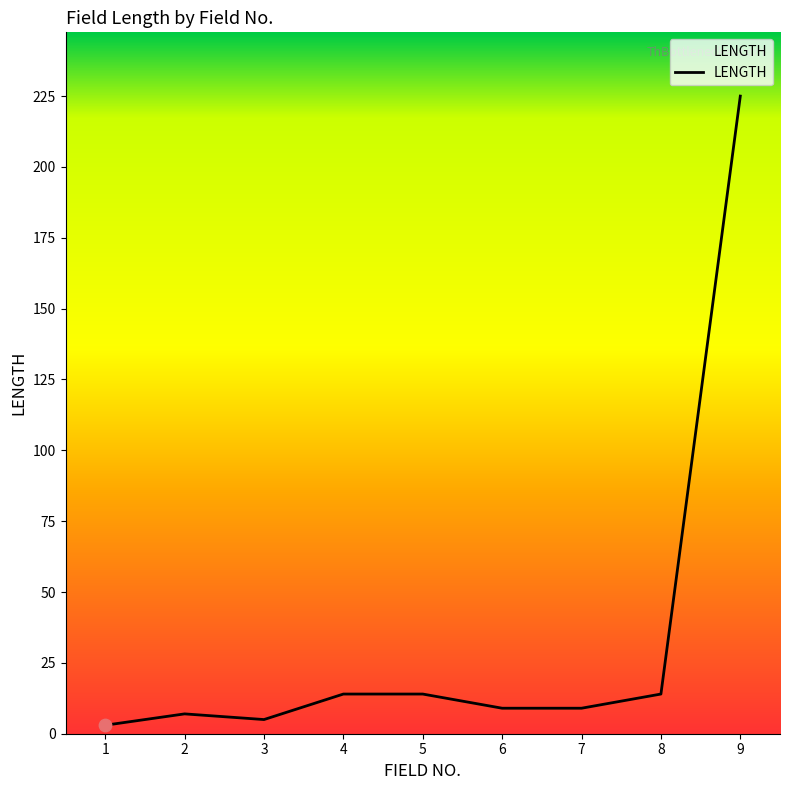

What is the change in value from 3 to 6?

+4